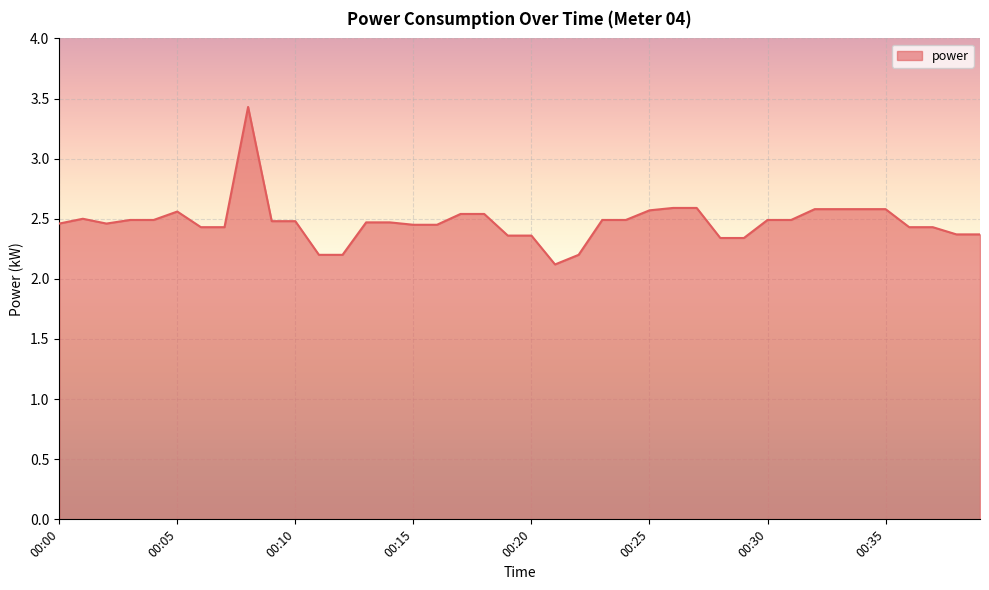

Does the chart display data point markers on the line(s)?

No